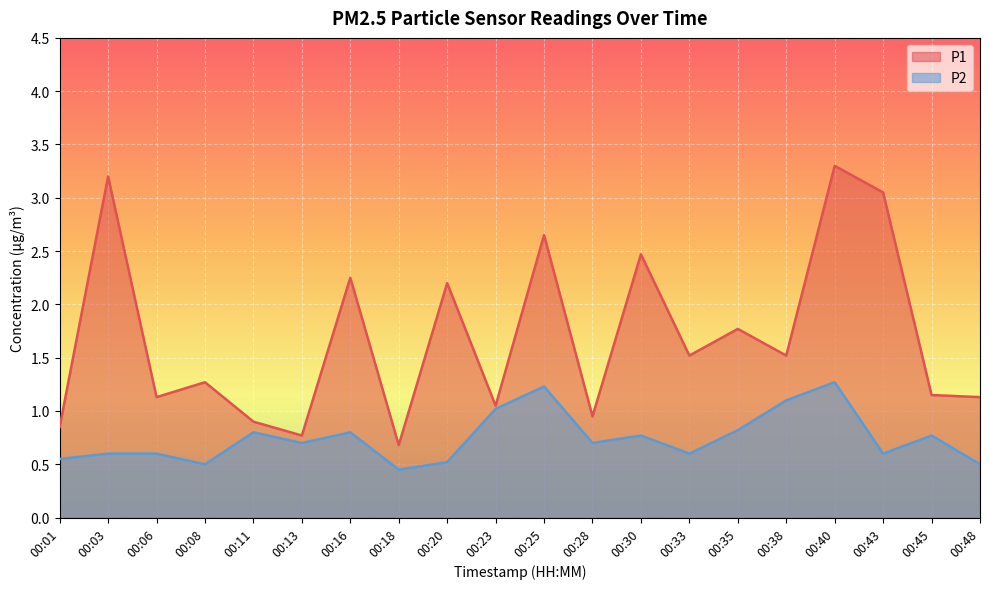

What is the sum of all P1 values?

33.8